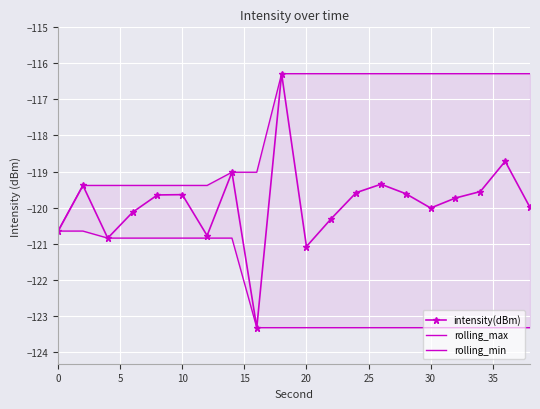

Is it true that intensity(dBm) equals -119.6 at 10?

True